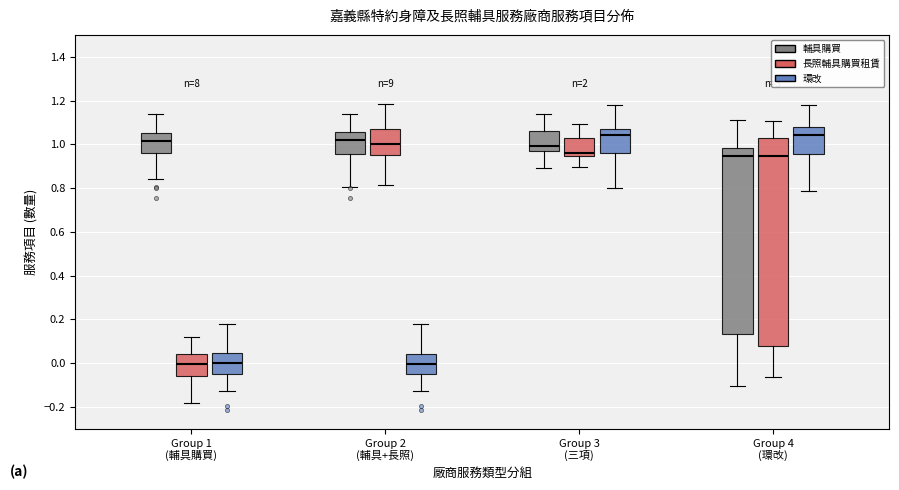

Which box is the tallest, from its lower edge to its upper edge?

Group 4 (環改) (輔具購買)